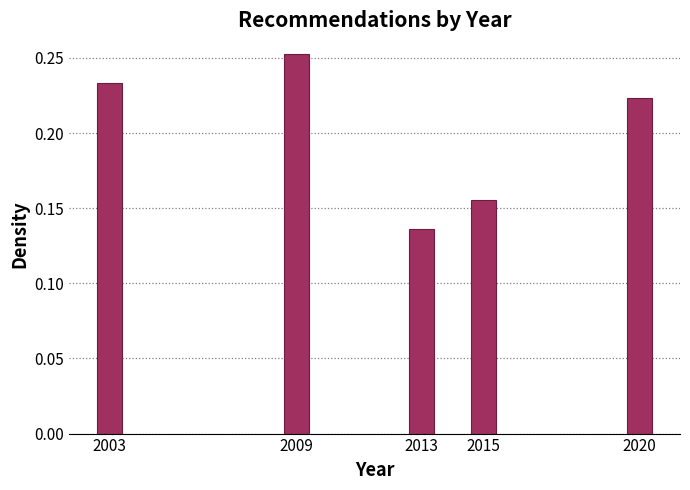

True or false: the data shows 0.4 at 2020.

False